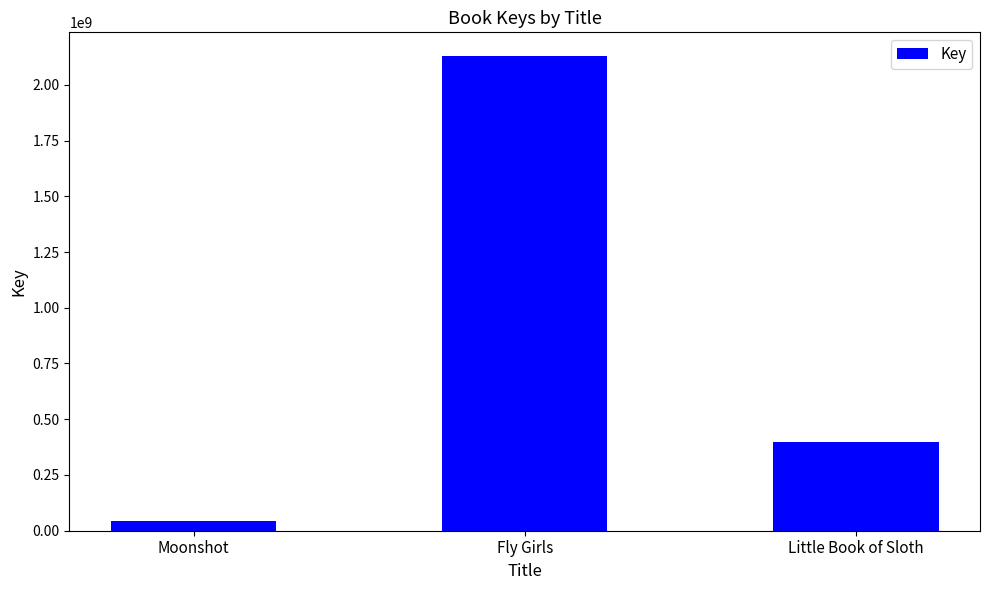

What is the approximate value at Little Book of Sloth?

400094893